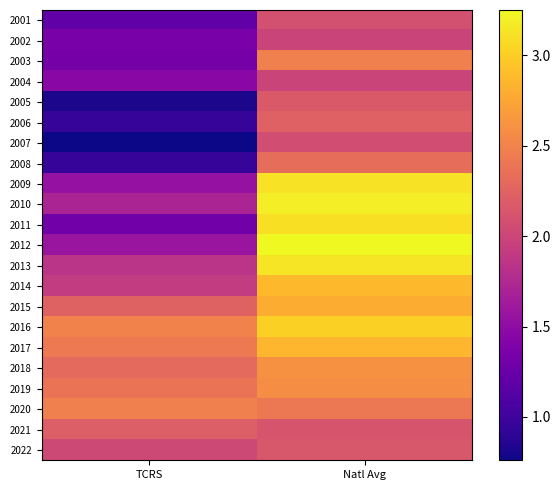

What is the smallest value displayed?

0.8